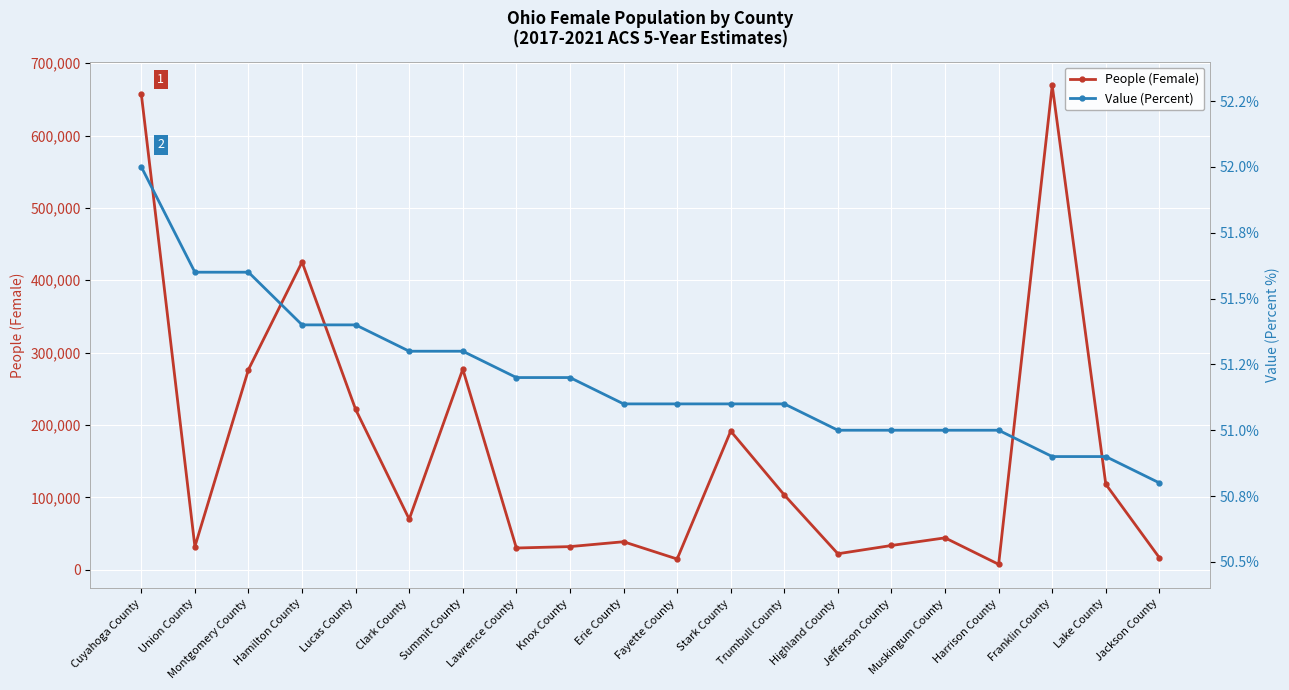

At which category does People (Female) reach its first local valley?

Union County